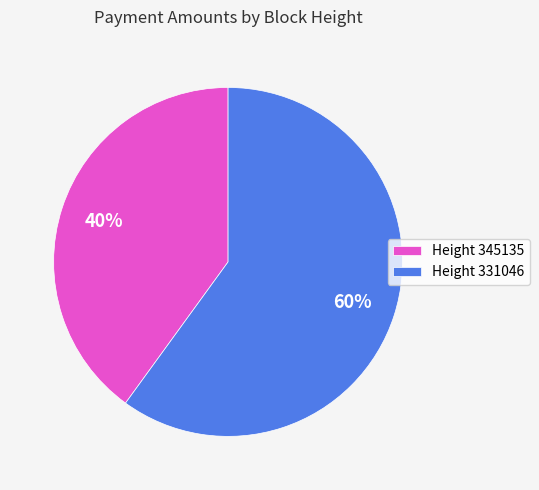

The Height 345135 slice represents 48% of the pie. True or false?

False